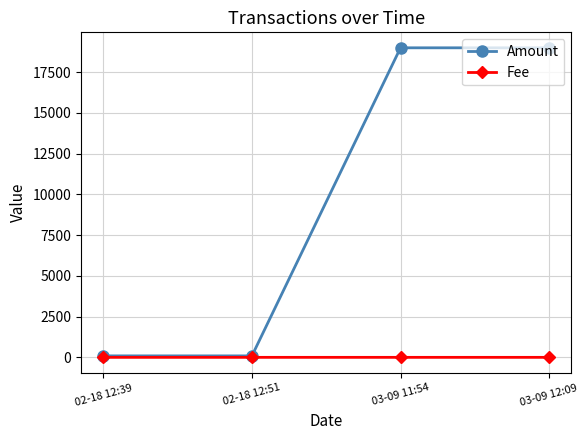

What is the maximum value for Amount?

19000.0